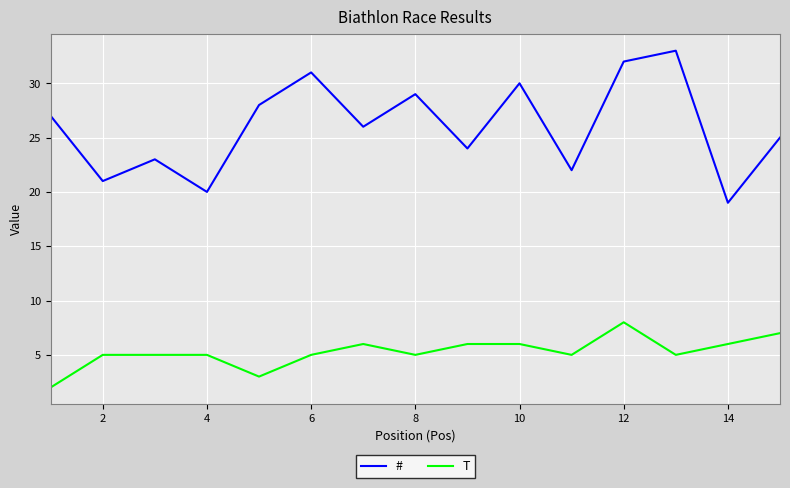

What is the difference between the maximum and minimum values in the # series?

14